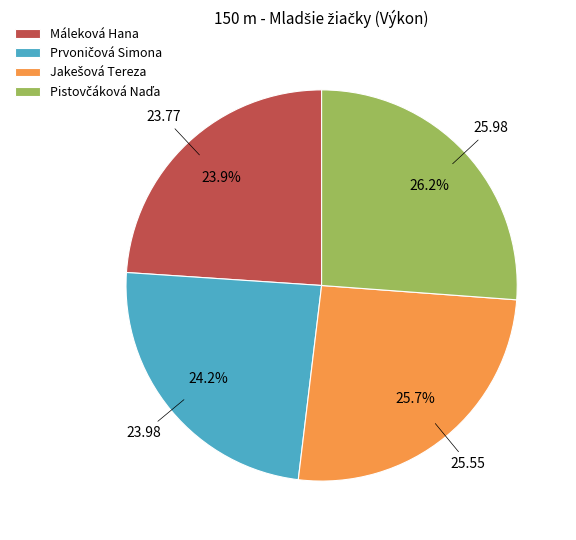

Does any single category account for the majority?

No